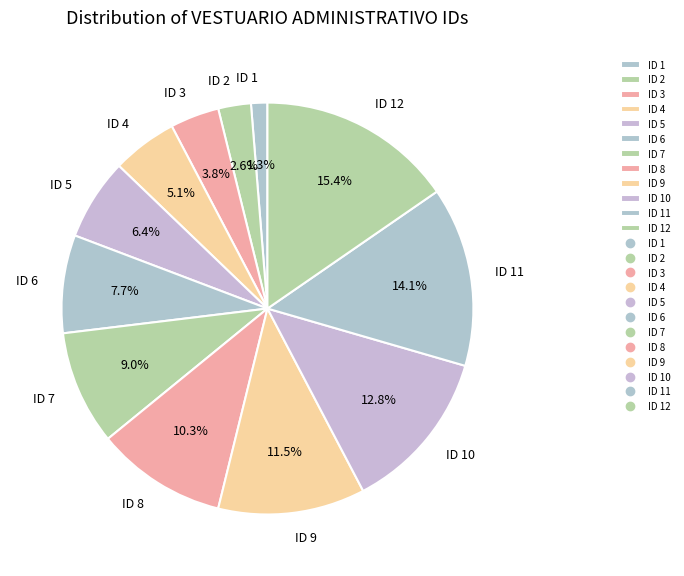

To the nearest percent, what is the average slice percentage?

8%